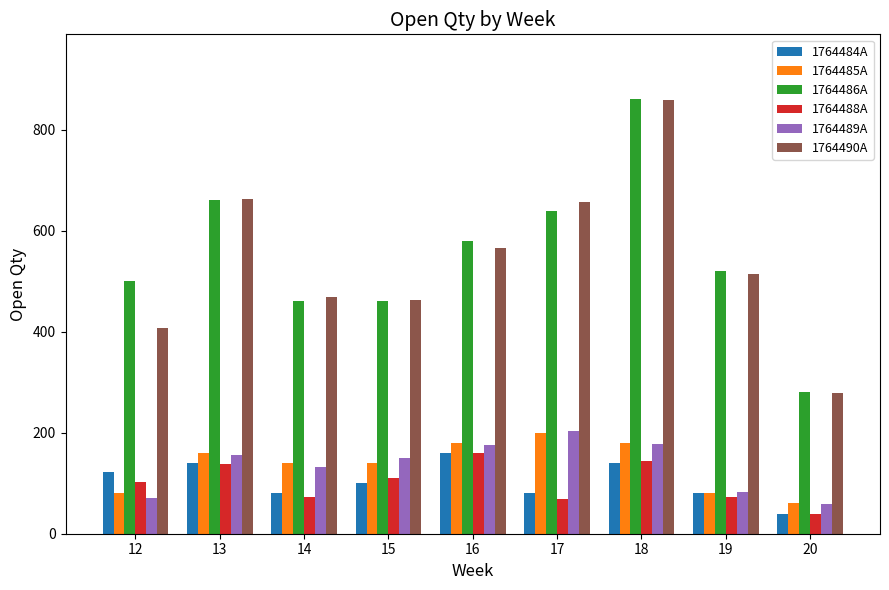

Which series has the largest total across all categories?

1764486A